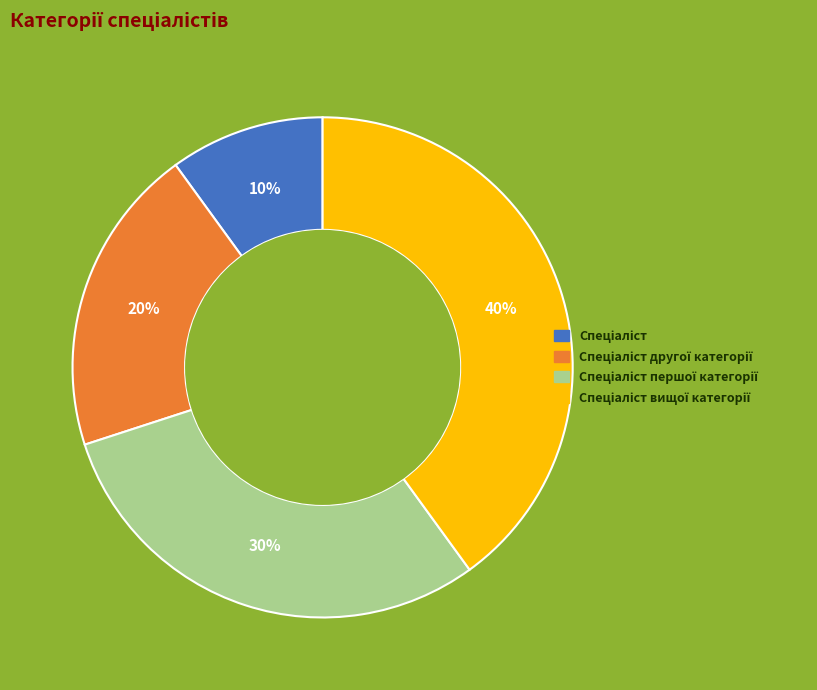

To the nearest percent, what is the difference between the largest and smallest slice percentages?

30%